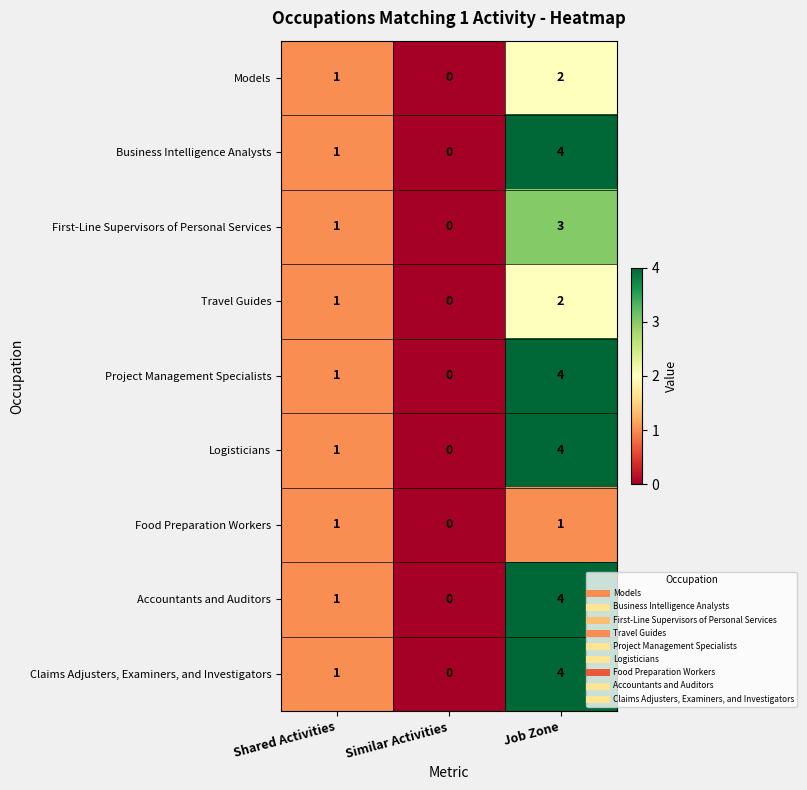

Is it true that Project Management Specialists equals 0 at Similar Activities?

True